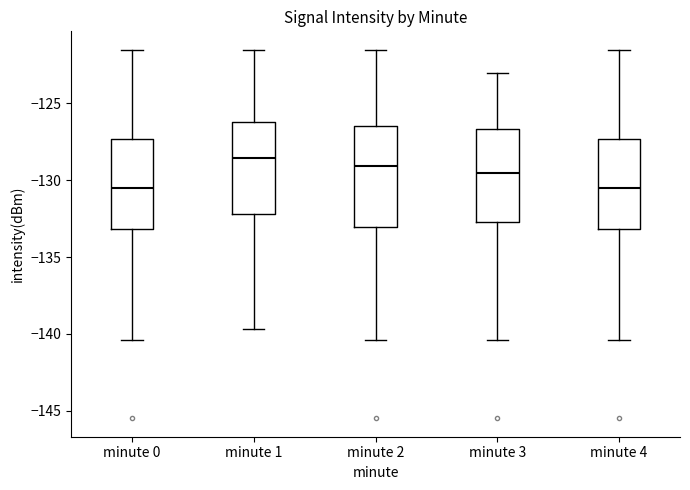

Which box has the highest median line?

minute 1